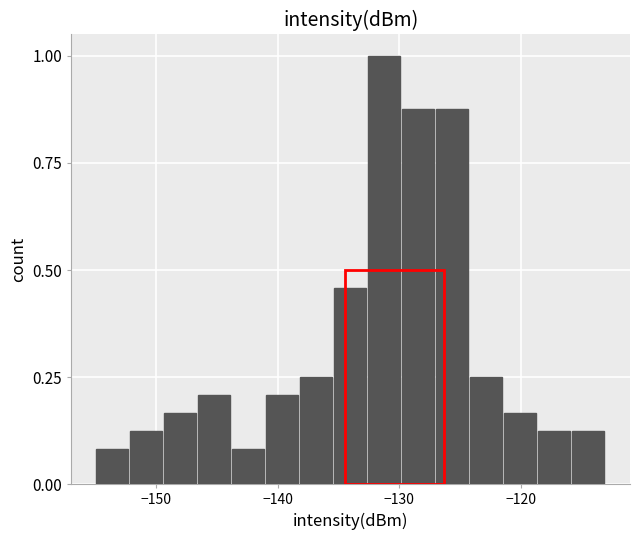

Around what value on the x-axis is the tallest bar? Give the approximate position of its centre, as read against the axis.

-131